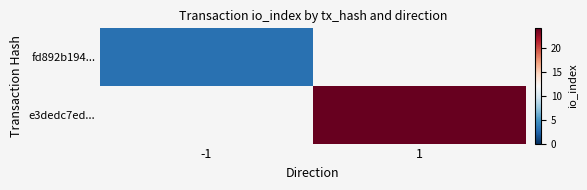

Rank the categories by fd892b194... value from highest to lowest.

-1, 1